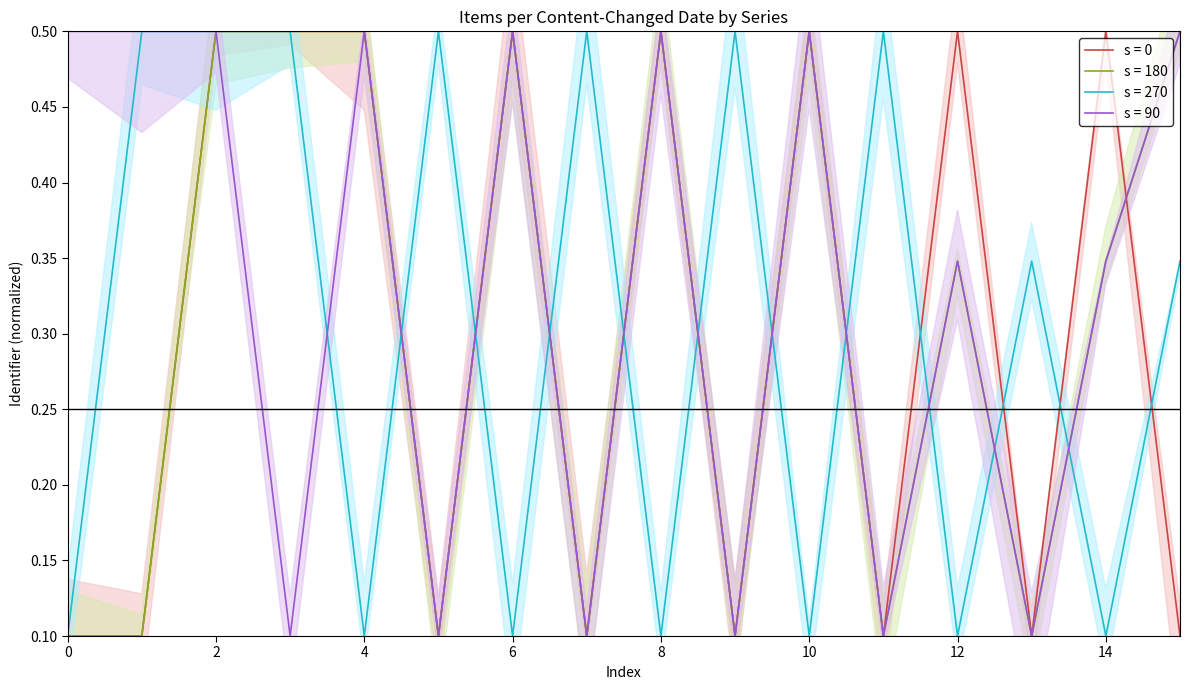

The s = 270 series shows 0.2 at 4. True or false?

False